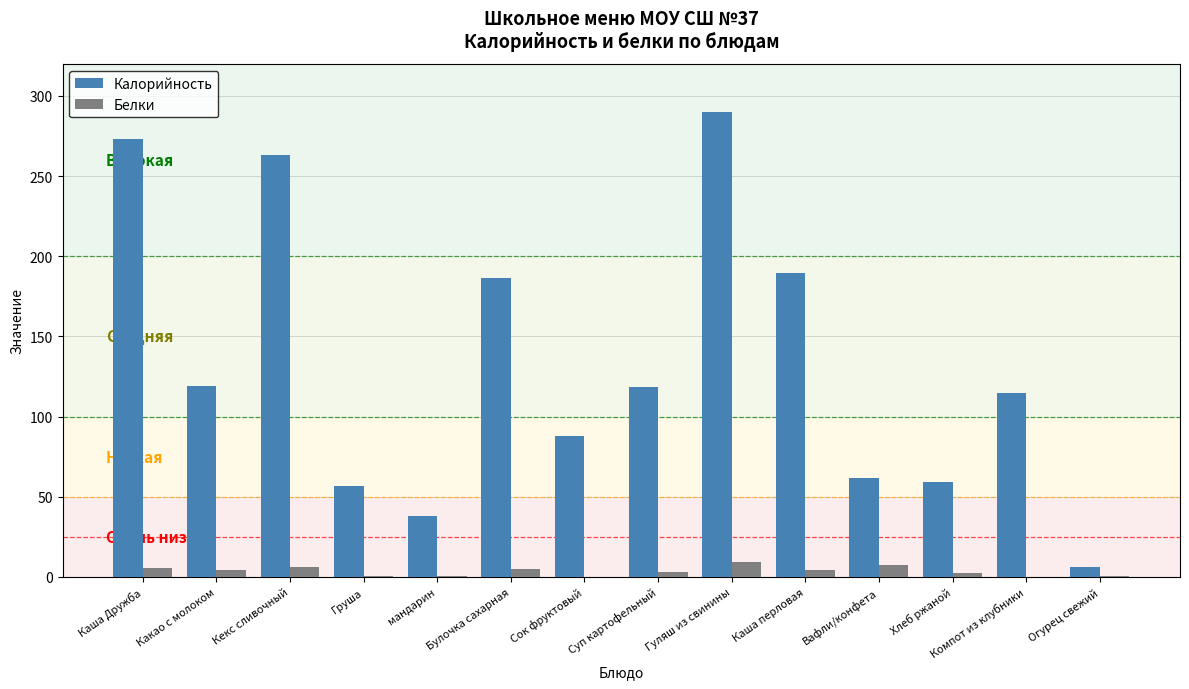

Is it true that Калорийность equals 25.1 at мандарин?

False